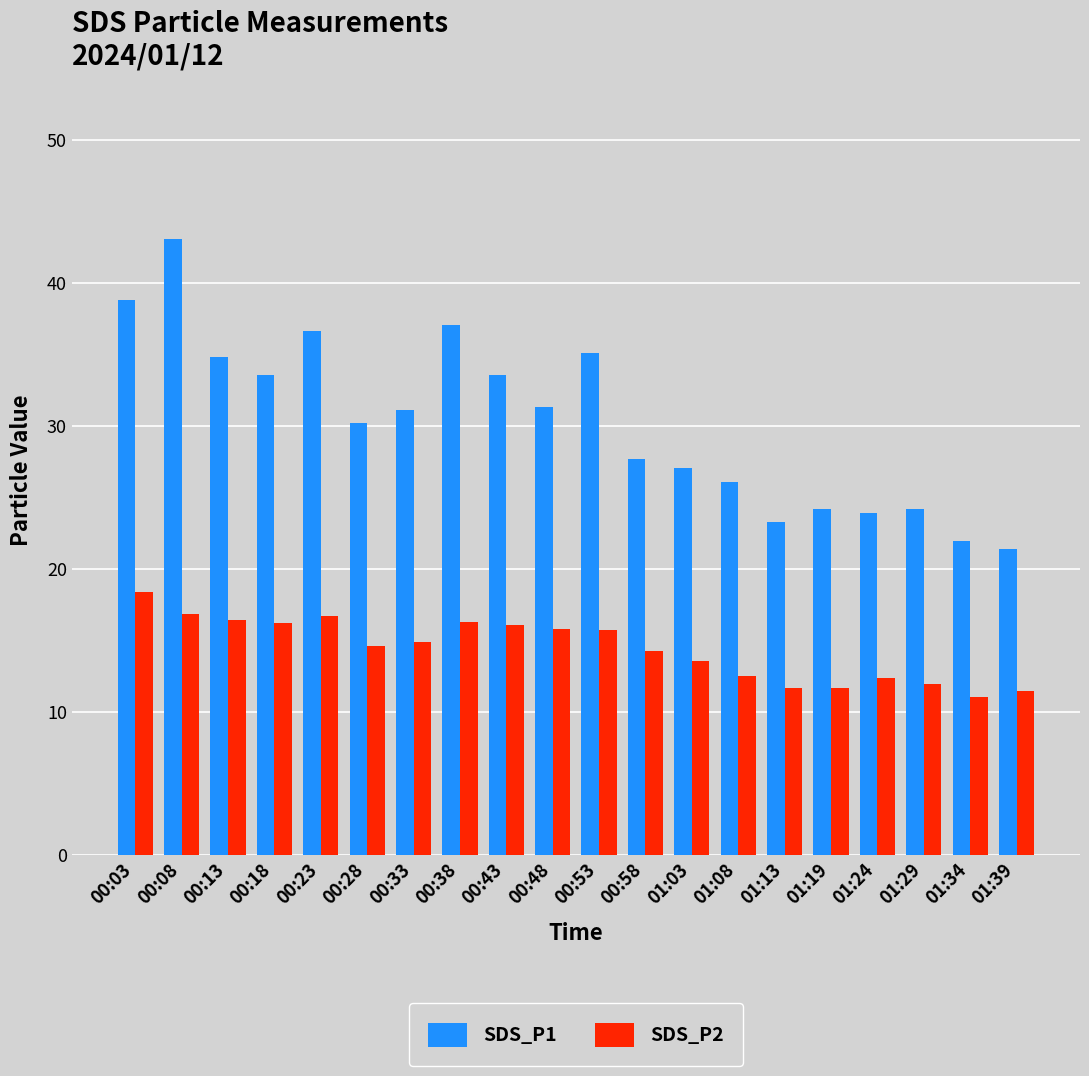

True or false: SDS_P1 has a value of 36.0 at 01:13.

False